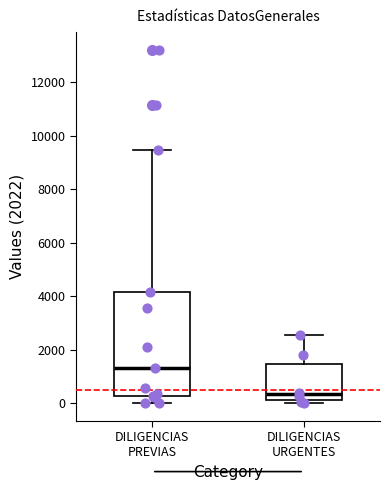

Which box is the tallest, from its lower edge to its upper edge?

DILIGENCIAS PREVIAS